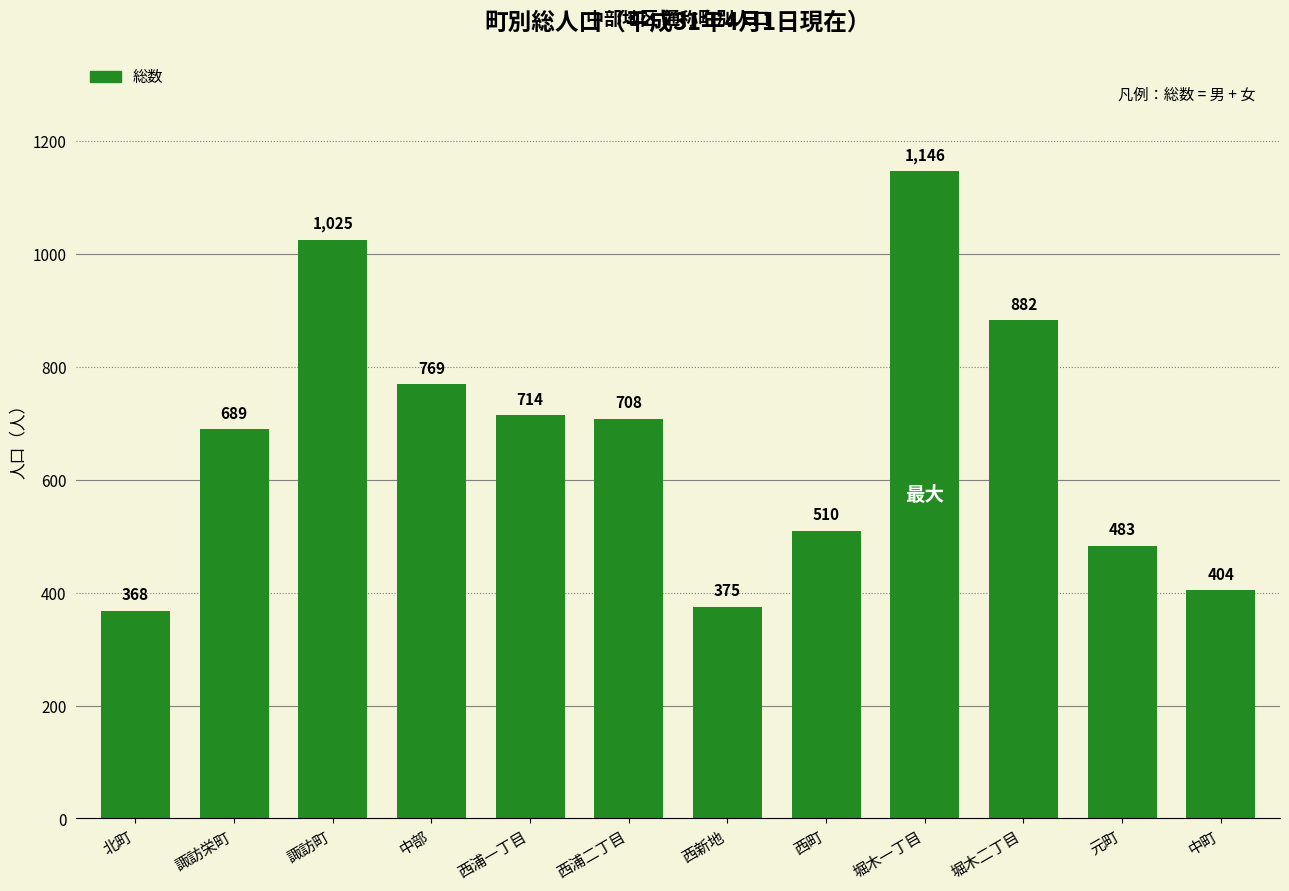

What is the difference between the values at 堀木二丁目 and 諏訪町?

143